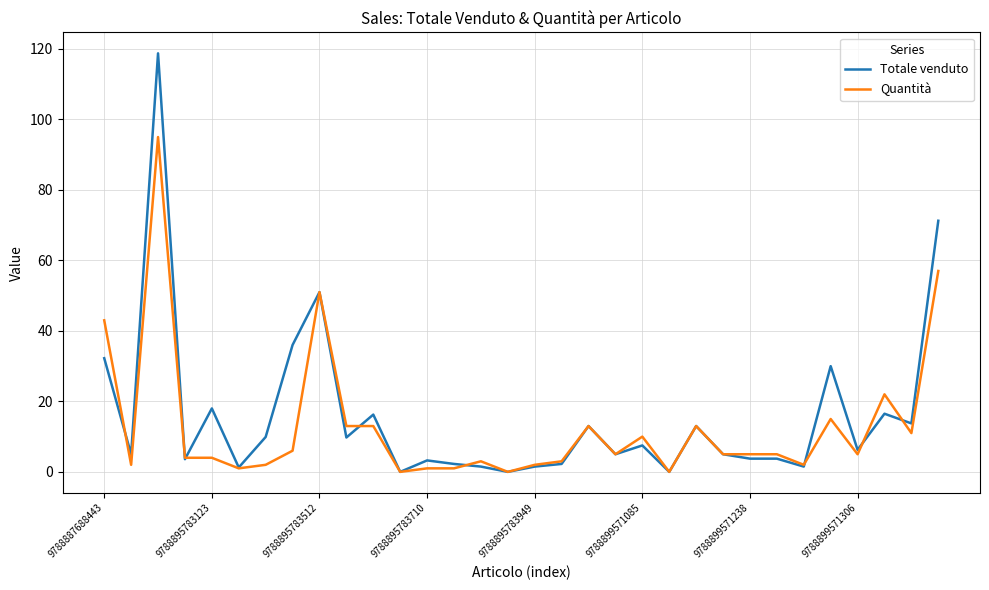

Rank the series by their average value, from lowest to highest.

Quantità, Totale venduto